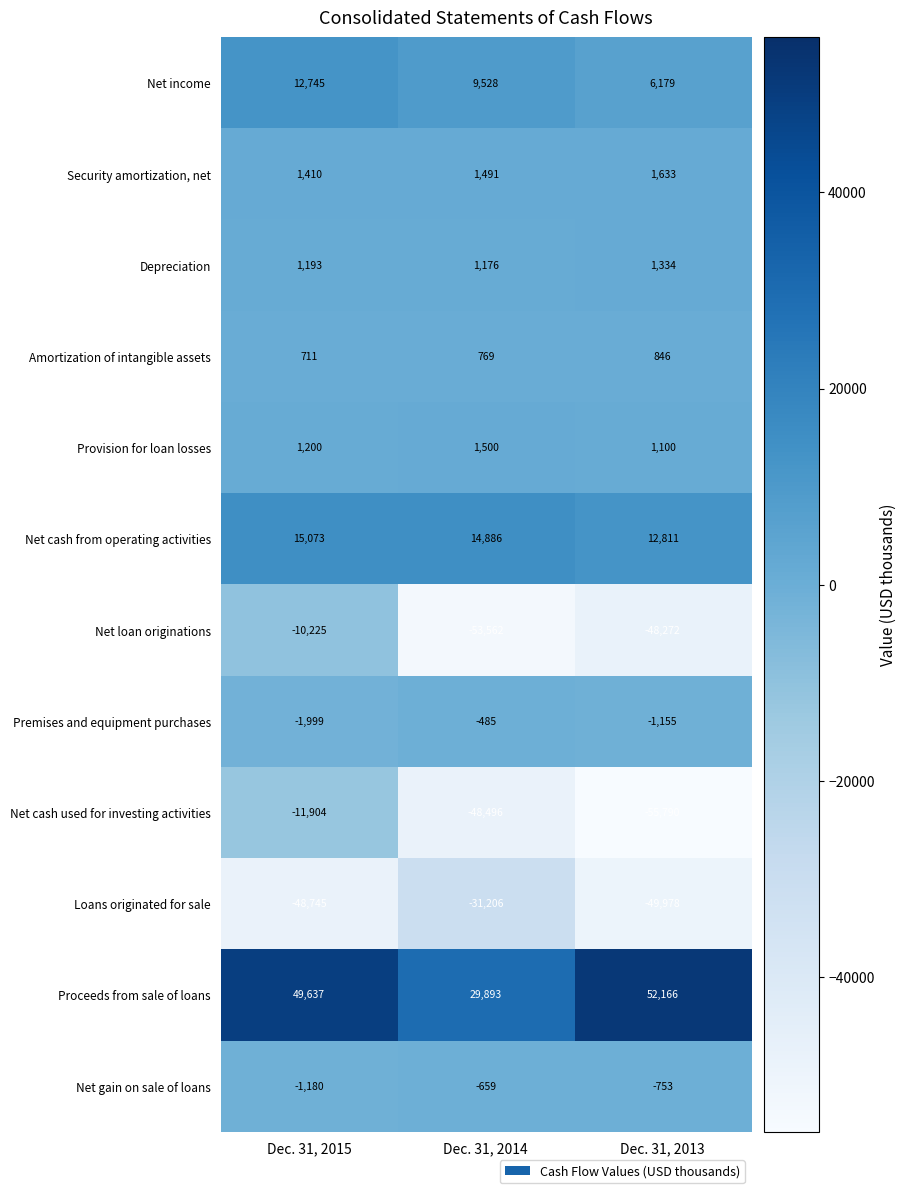

What is the sum of all Net gain on sale of loans values?

-2592